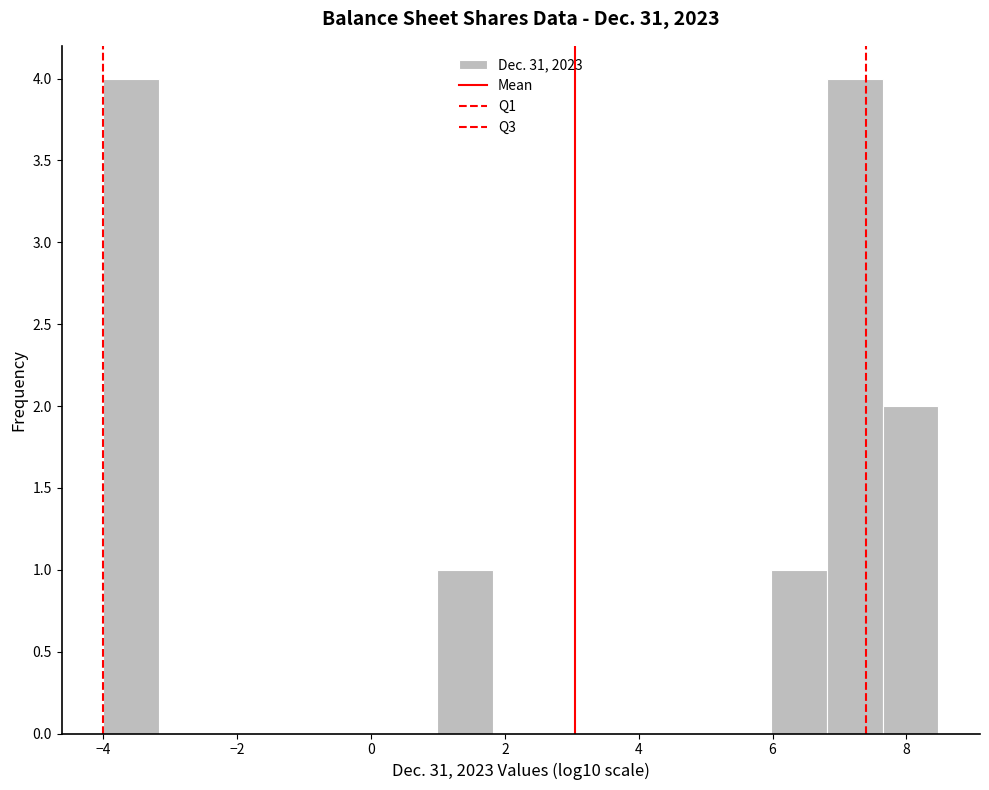

Reading left to right, transcribe this chart: for each bar, give the range it covers on the x-axis and its height. Neither the bar edges nor the heights are printed on the chart, so give them approximately, as read against the axes.

-4.0 to -3.2: 4
-3.2 to -2.4: 0
-2.4 to -1.6: 0
-1.6 to -0.6: 0
-0.6 to 0.2: 0
0.2 to 1.0: 0
1.0 to 1.8: 1
1.8 to 2.6: 0
2.6 to 3.4: 0
3.4 to 4.4: 0
4.4 to 5.2: 0
5.2 to 6.0: 0
6.0 to 6.8: 1
6.8 to 7.6: 4
7.6 to 8.4: 2